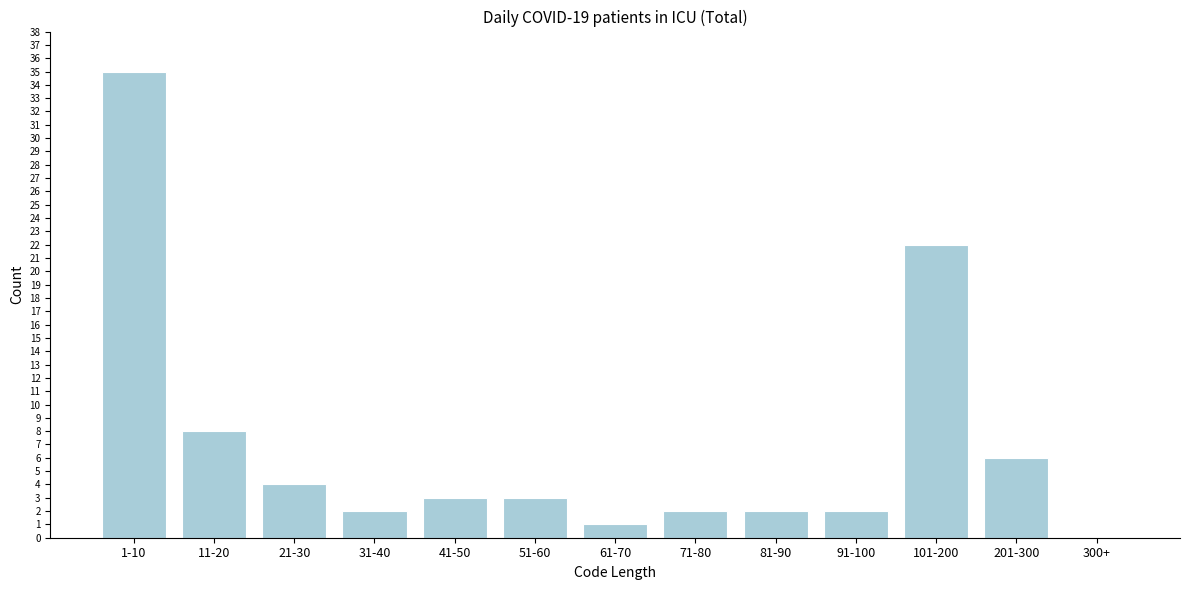

Reading left to right, transcribe all the data shown in this chart.

1-10=35	11-20=8	21-30=4	31-40=2	41-50=3	51-60=3	61-70=1	71-80=2	81-90=2	91-100=2	101-200=22	201-300=6	300+=0